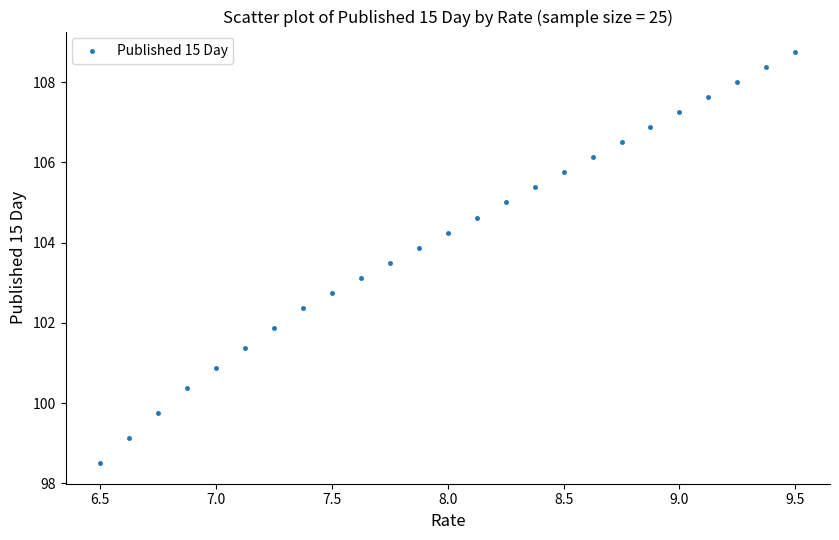

What Y value in the scatter plot is closest to 103?

103.1